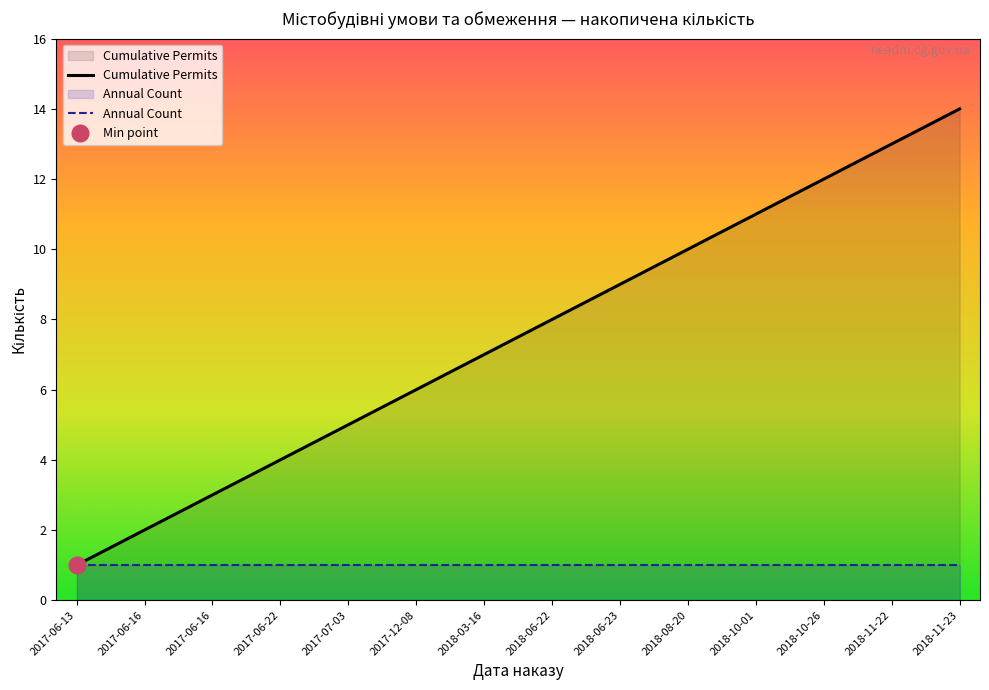

At which label does Annual Count reach its minimum?

2017-06-13